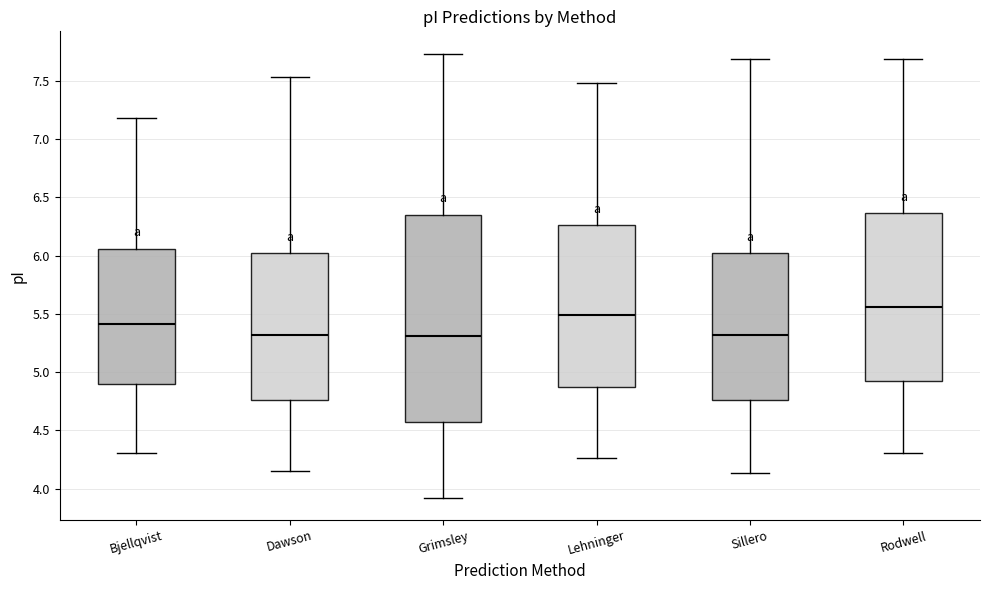

Where is the lower edge of the box for Sillero on the y-axis? The values are not printed on the chart, so give them approximately, as read against the axis.

4.75